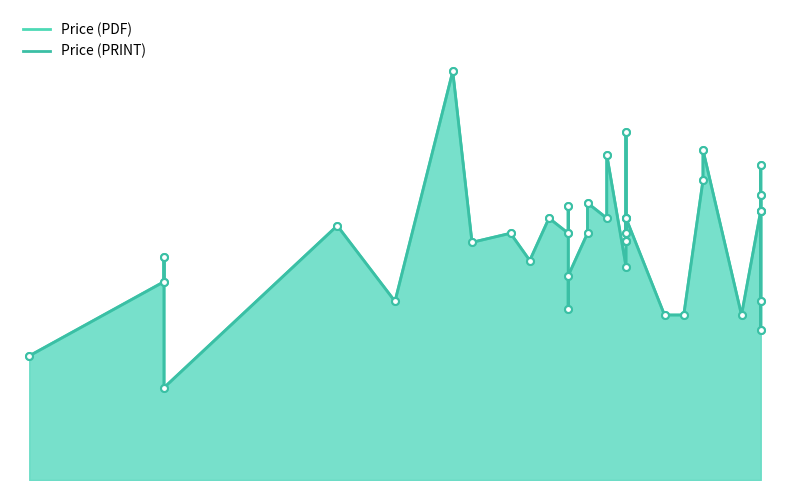

True or false: Price (PRINT) and Price (PDF) cross at least once.

False